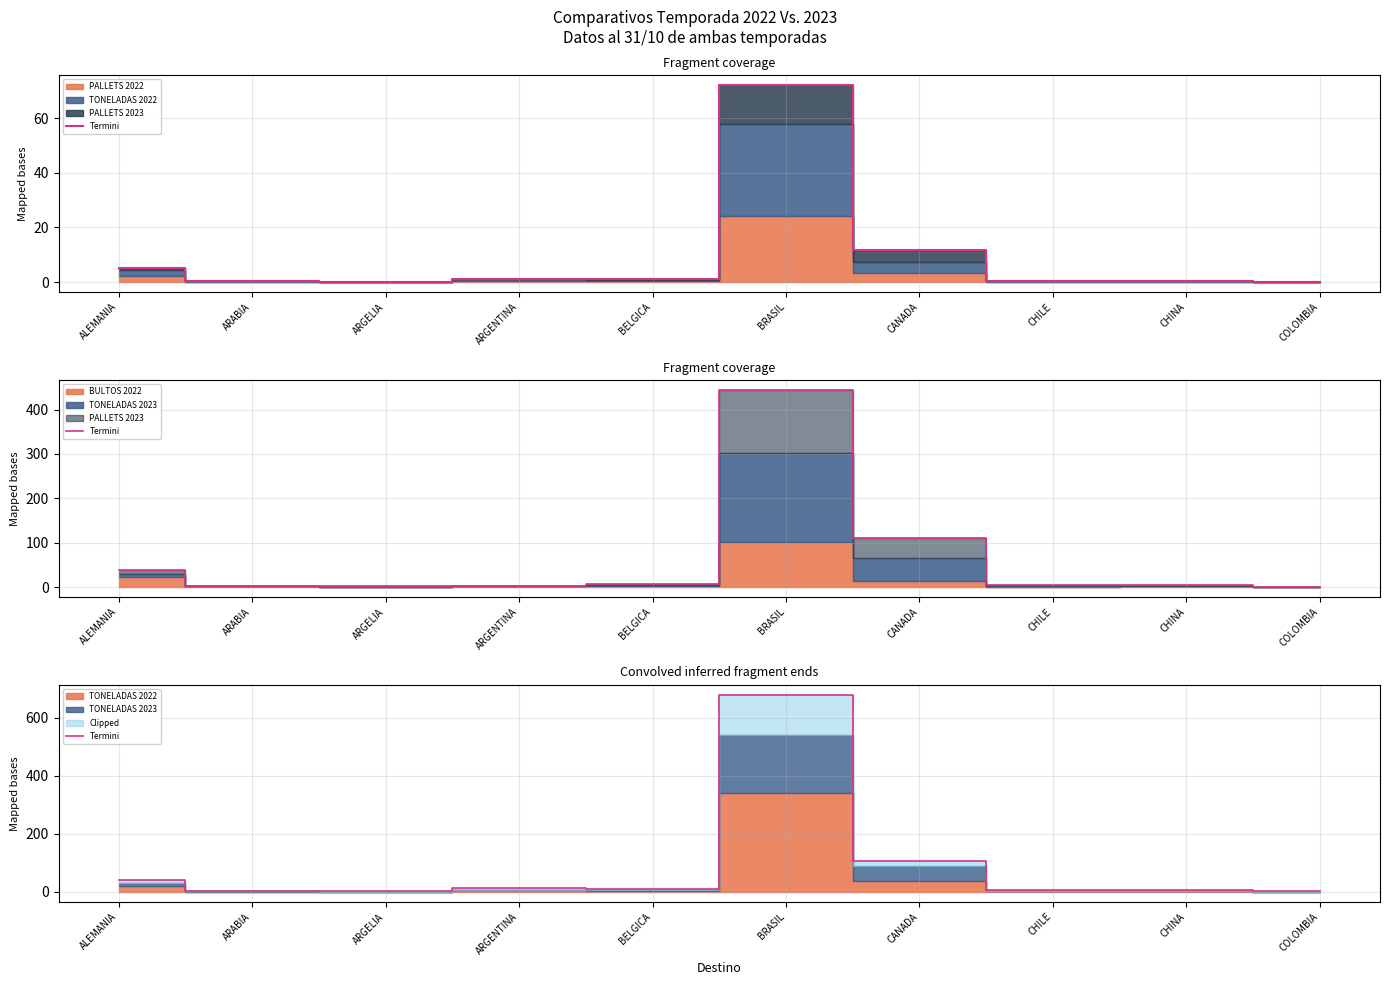

What is the change in value from CHILE to CHINA?

+1.0